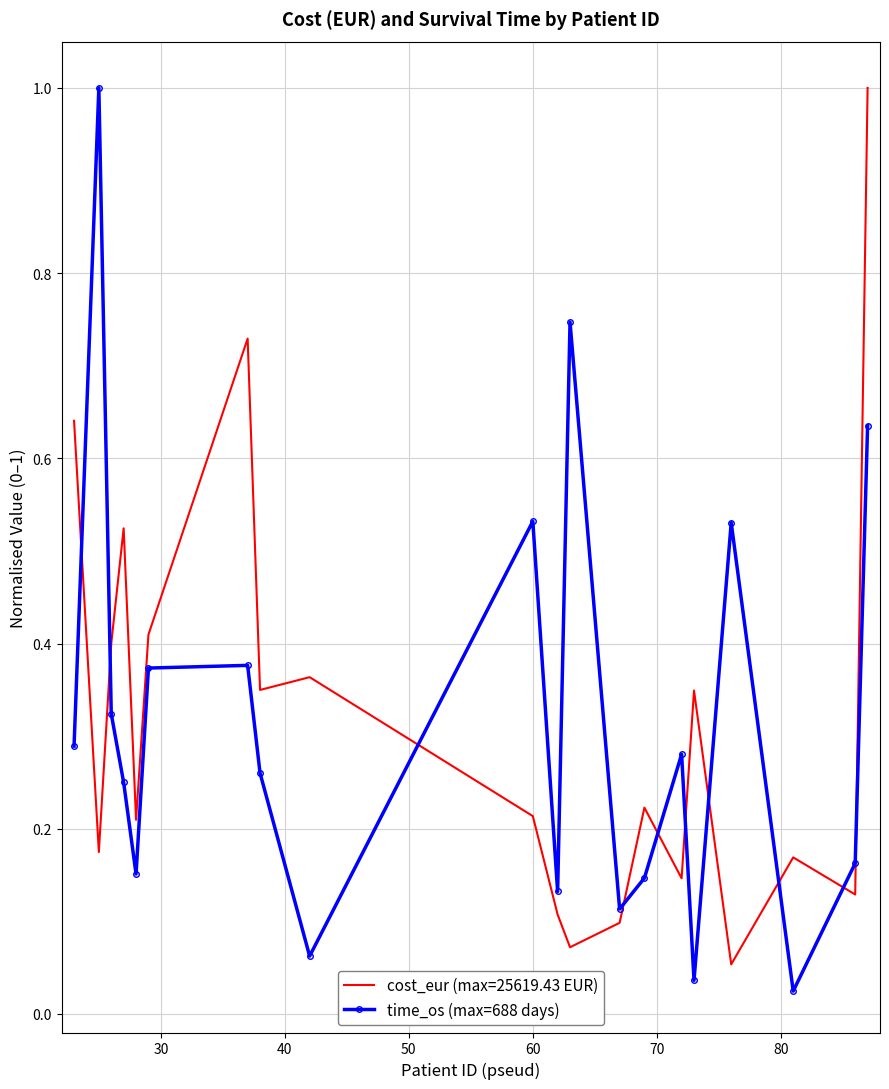

Which series ends up on top after the final intersection of cost_eur (max=25619.43 EUR) and time_os (max=688 days)?

cost_eur (max=25619.43 EUR)